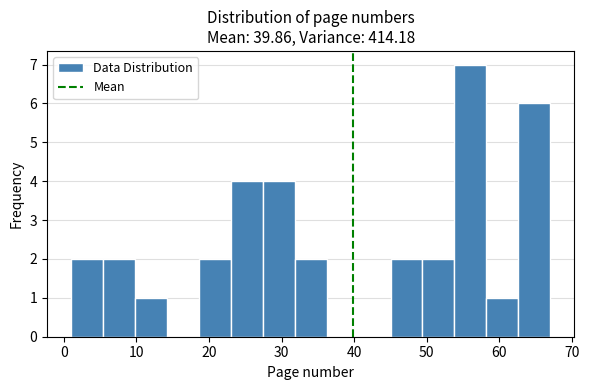

Reading left to right, list every bar in this chart as the range it spans on the x-axis followed by its height. Neither the bar edges nor the heights are printed on the chart, so give them approximately, as read against the axes.

1.0 to 5.4: 2
5.4 to 9.8: 2
9.8 to 14.2: 1
14.2 to 18.6: 0
18.6 to 23.0: 2
23.0 to 27.4: 4
27.4 to 31.8: 4
31.8 to 36.2: 2
36.2 to 40.6: 0
40.6 to 45.0: 0
45.0 to 49.4: 2
49.4 to 53.8: 2
53.8 to 58.2: 7
58.2 to 62.6: 1
62.6 to 67.0: 6